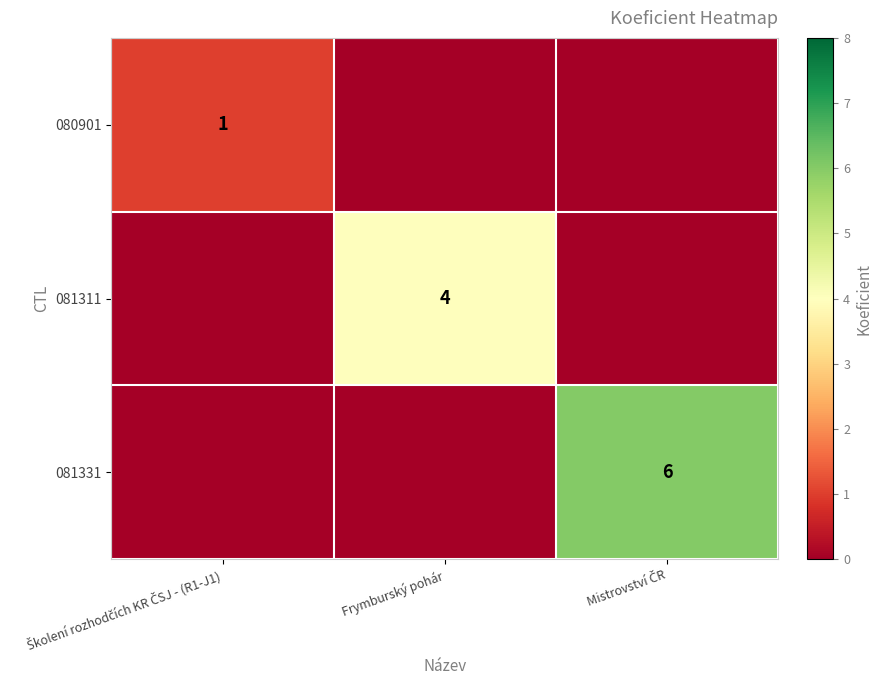

List the series in order of their overall mean, lowest first.

080901, 081311, 081331